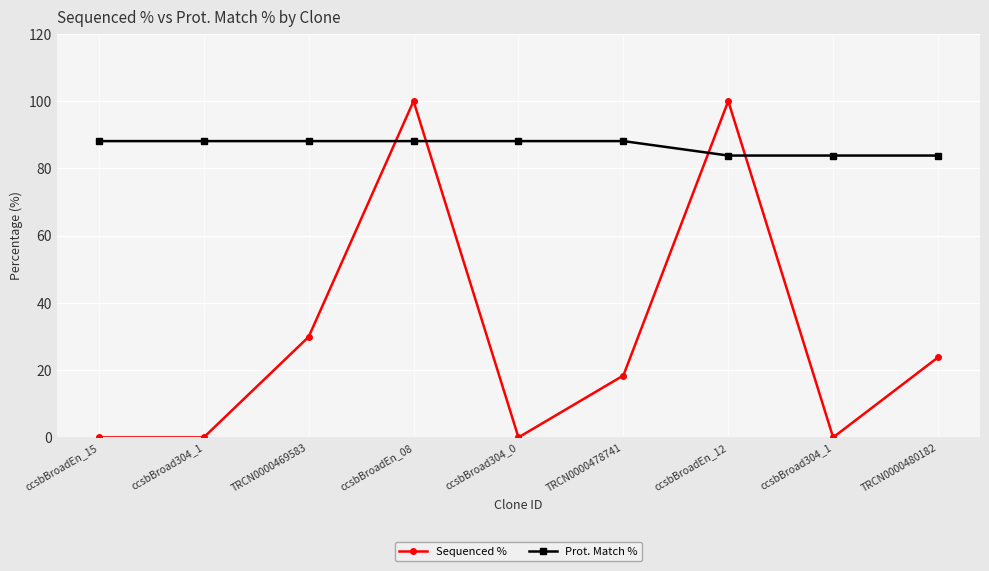

Which series has the largest total across all categories?

Prot. Match %